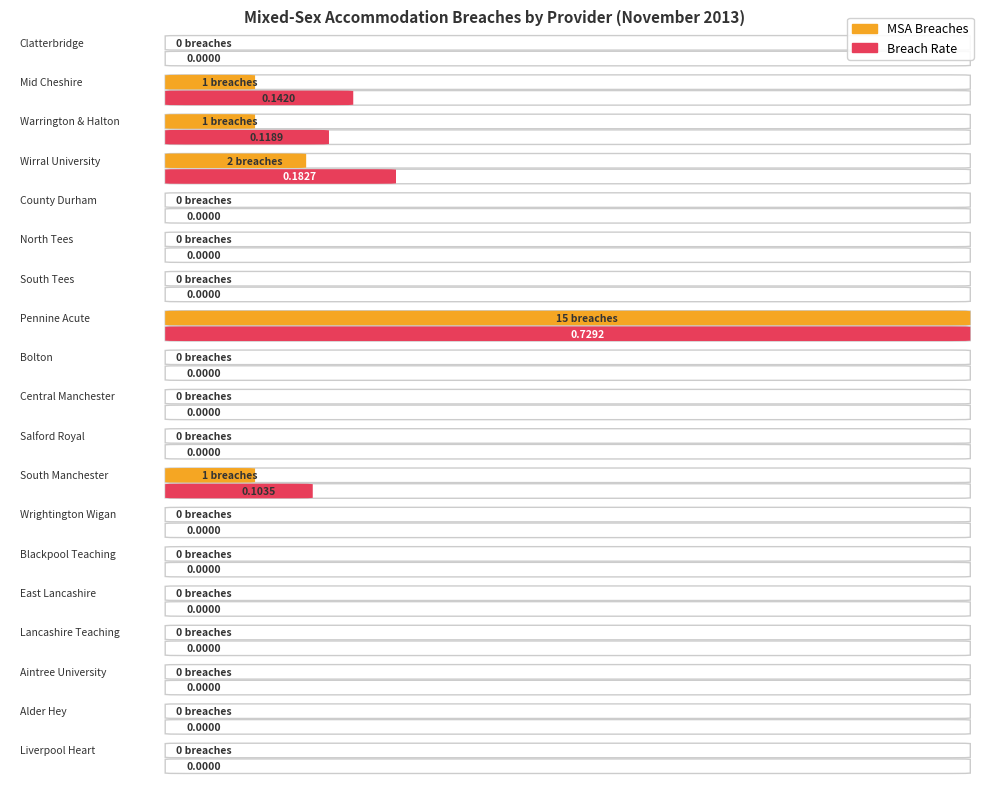

Reading right to left, transcribe all the data shown in this chart.

MSA Breaches: 0.0	0.0	0.0	0.0	0.0	0.0	0.0	1.0	0.0	0.0	0.0	15.0	0.0	0.0	0.0	2.0	1.0	1.0	0.0
Breach Rate: 0.0	0.0	0.0	0.0	0.0	0.0	0.0	0.1	0.0	0.0	0.0	0.7	0.0	0.0	0.0	0.2	0.1	0.1	0.0